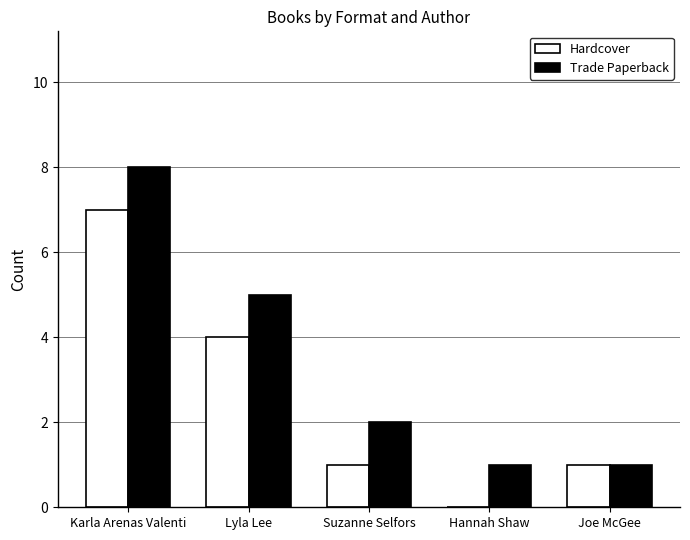

What is the highest value of the Trade Paperback series?

8